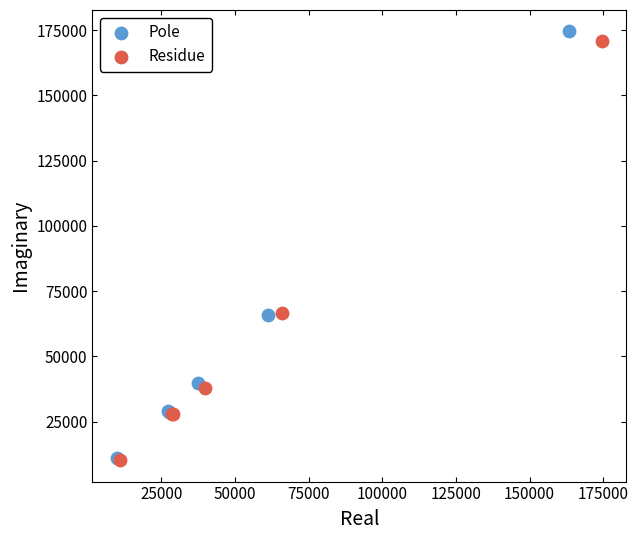

Which series has the largest Y range (max minus min)?

Pole